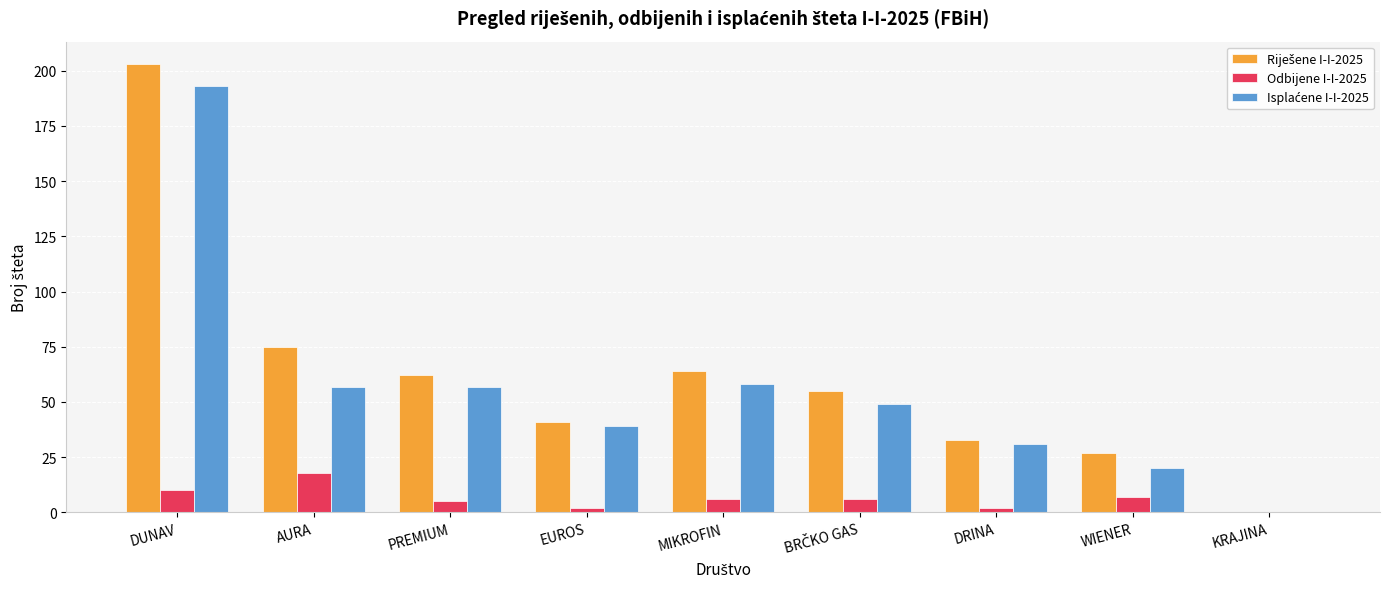

What is the sum of the Odbijene I-I-2025 values at MIKROFIN and PREMIUM?

11